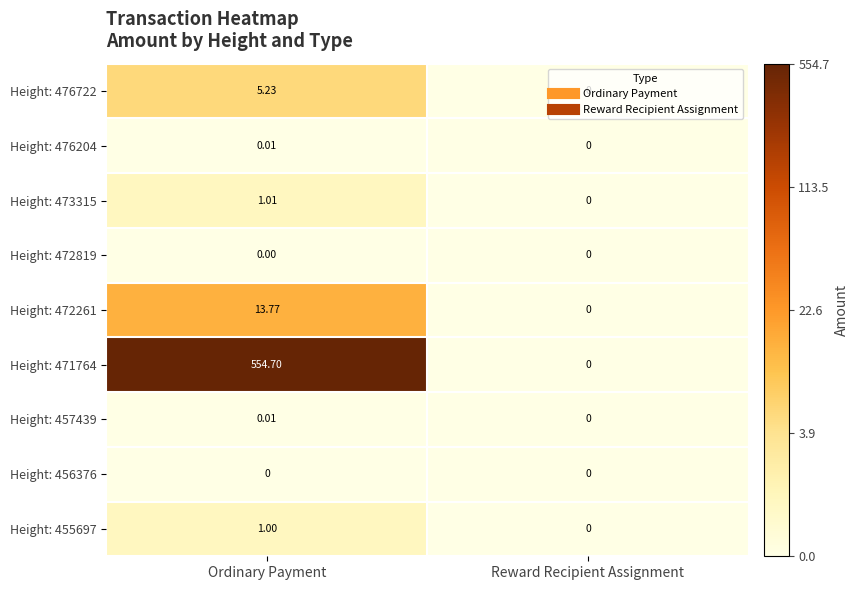

Which label corresponds to the largest value in the chart?

Ordinary Payment